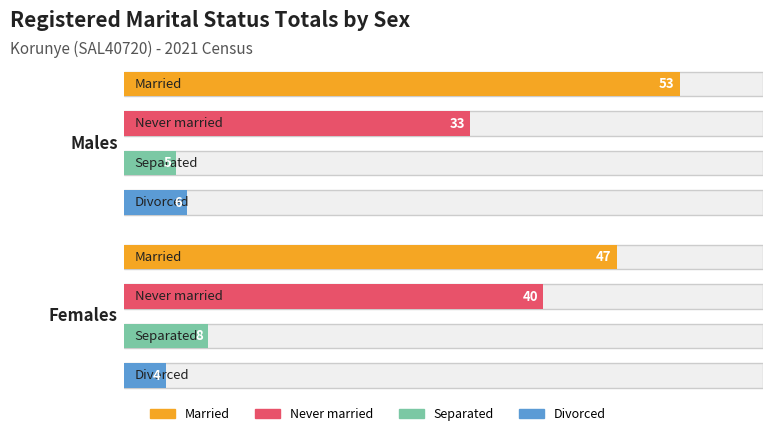

What position from the right is Males?

2